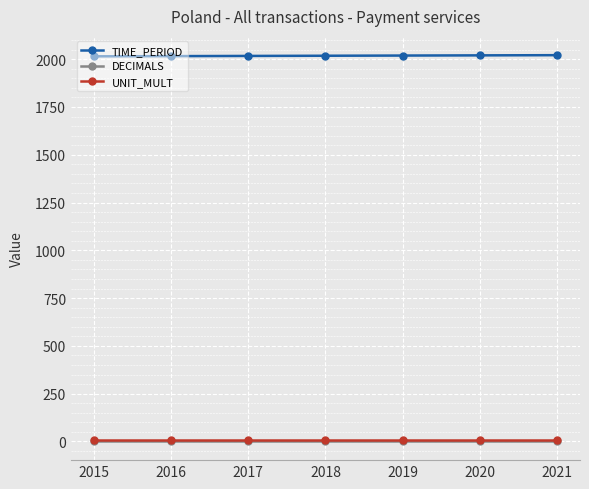

The DECIMALS series shows 3 at 2018. True or false?

True